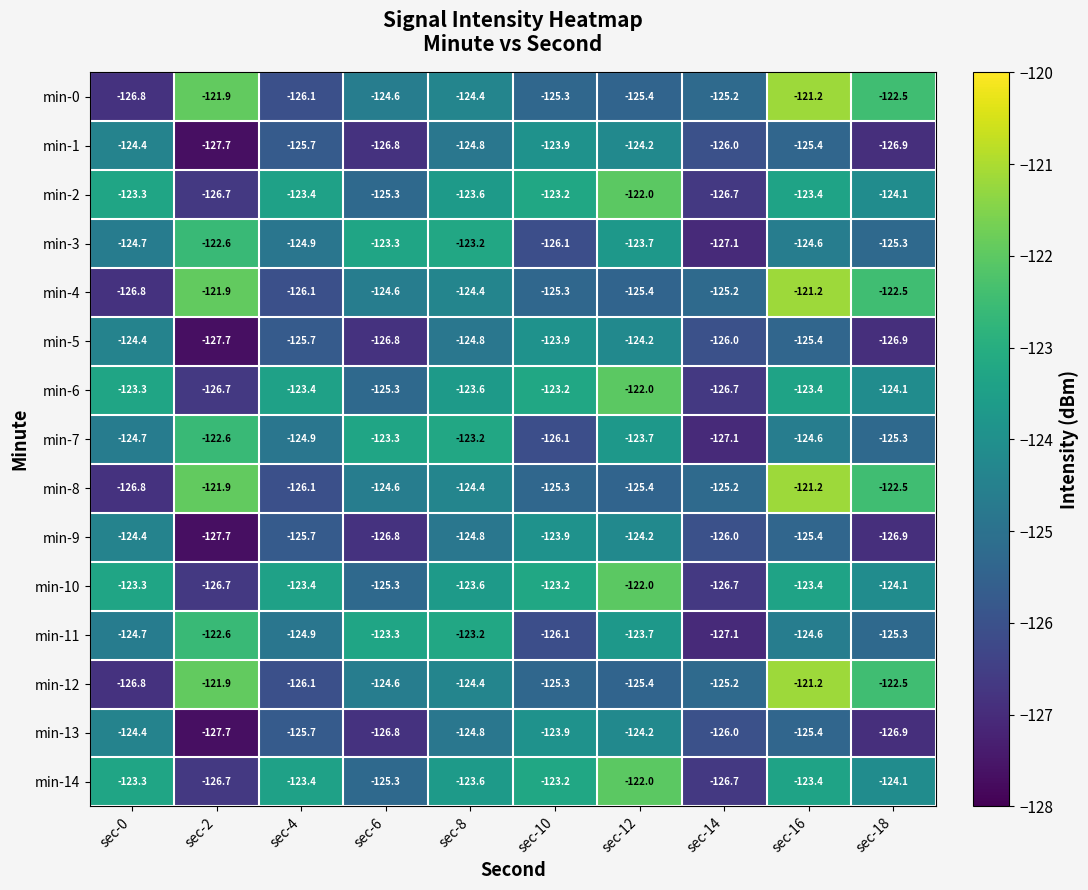

List the labels in order of min-7 value, largest first.

sec-2, sec-8, sec-6, sec-12, sec-16, sec-0, sec-4, sec-18, sec-10, sec-14